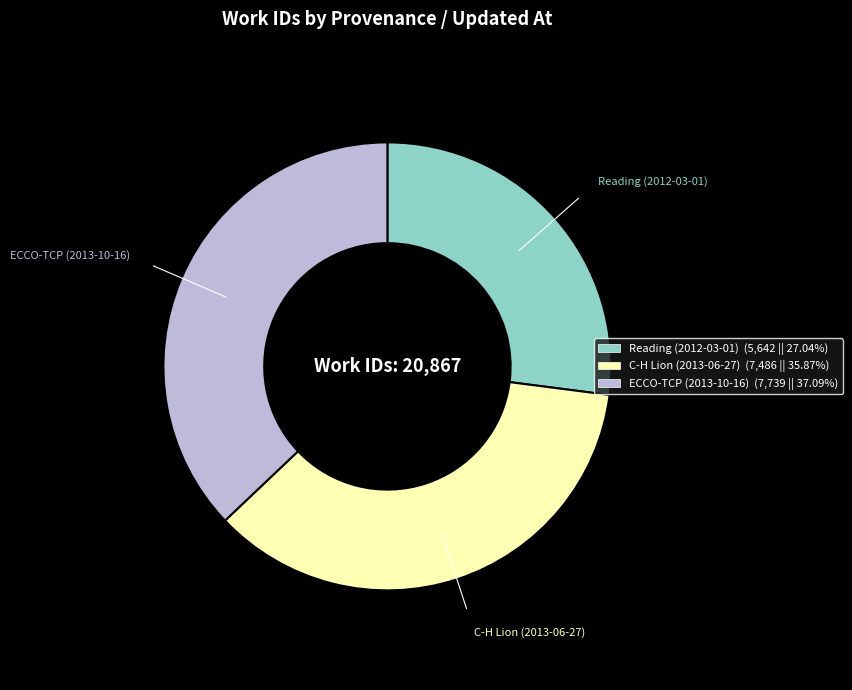

What is the smallest slice in the pie chart?

Reading (2012-03-01)